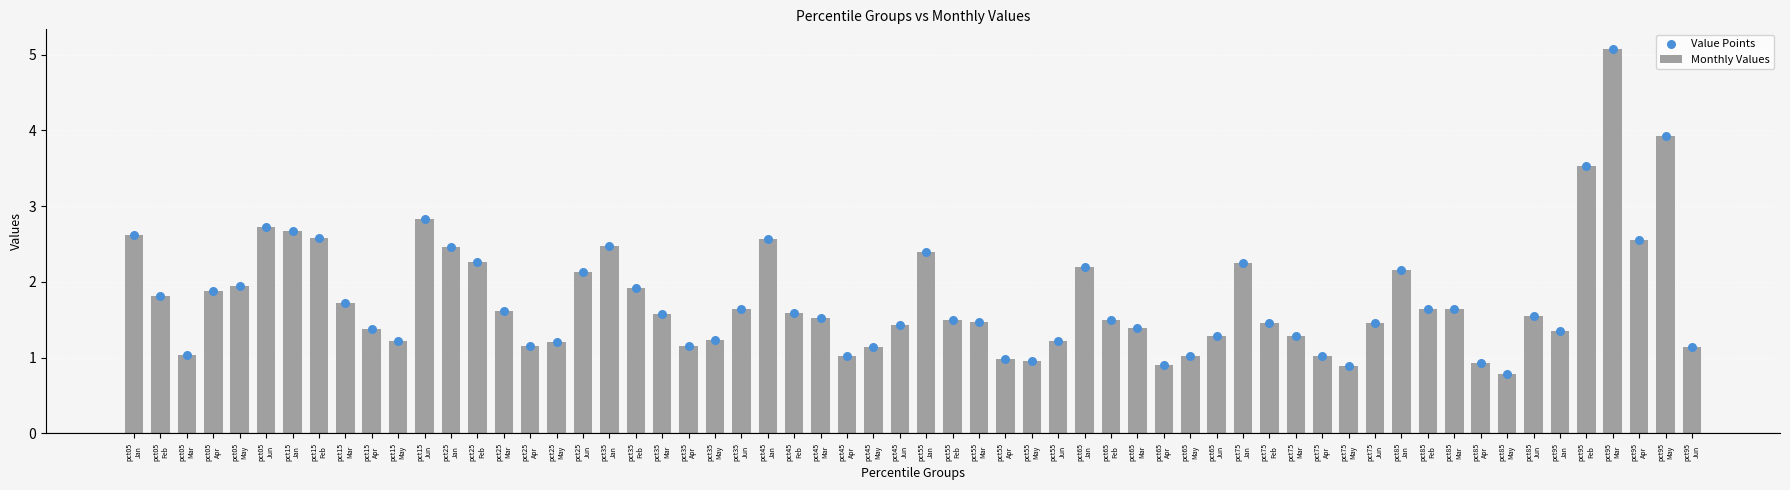

What is the maximum value for Monthly Values?

5.1